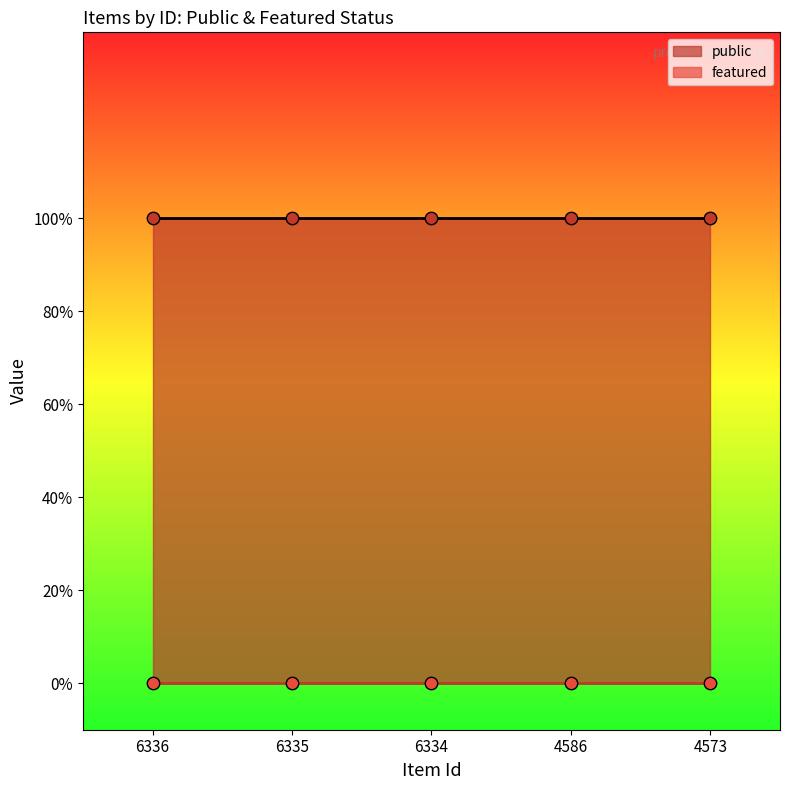

At how many categories does at least one series exceed 0?

5